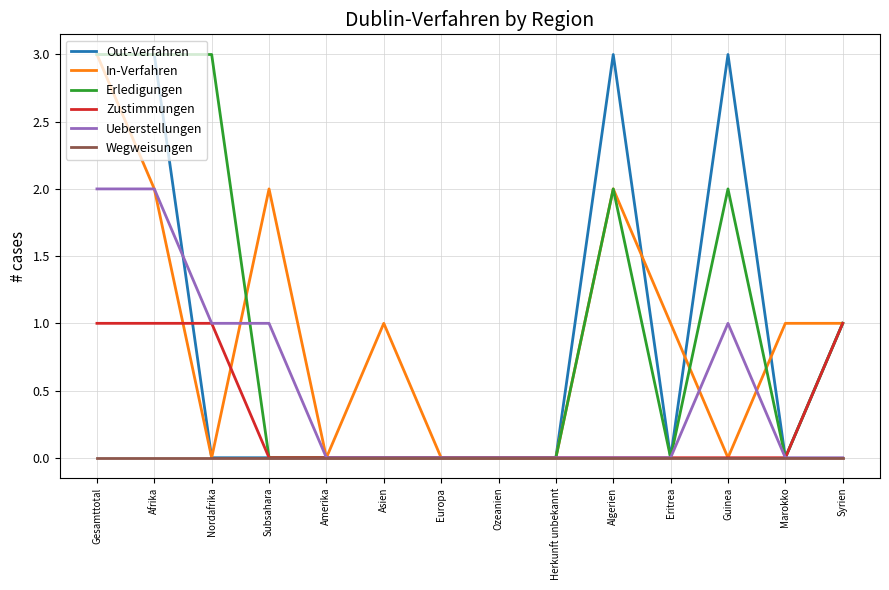

True or false: In-Verfahren has a value of 0 at Ozeanien.

True